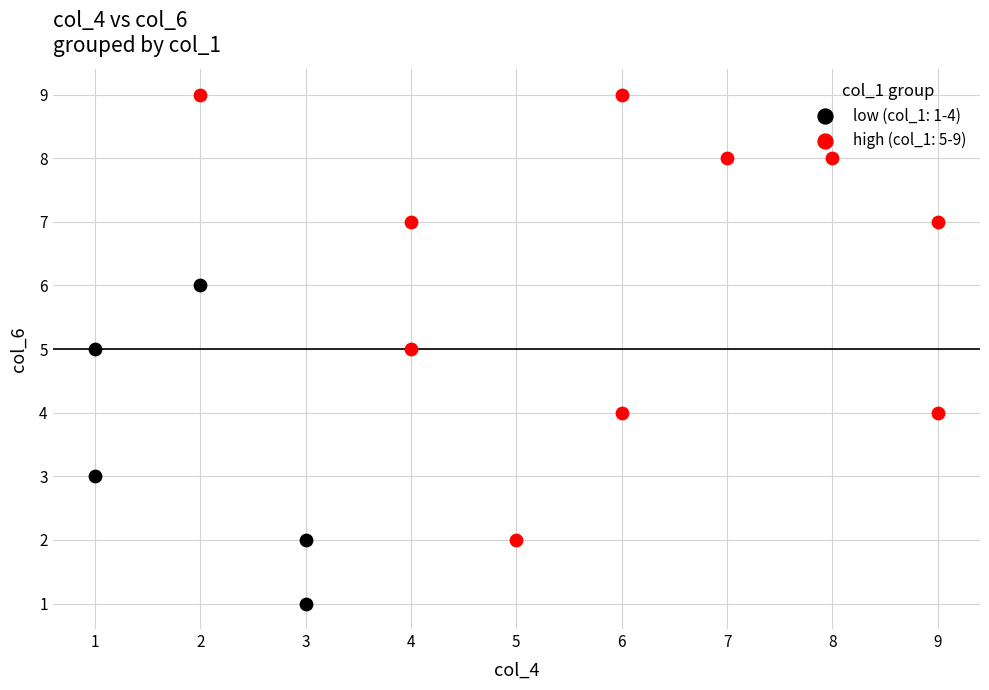

Which series reaches the minimum Y coordinate?

low (col_1: 1-4)